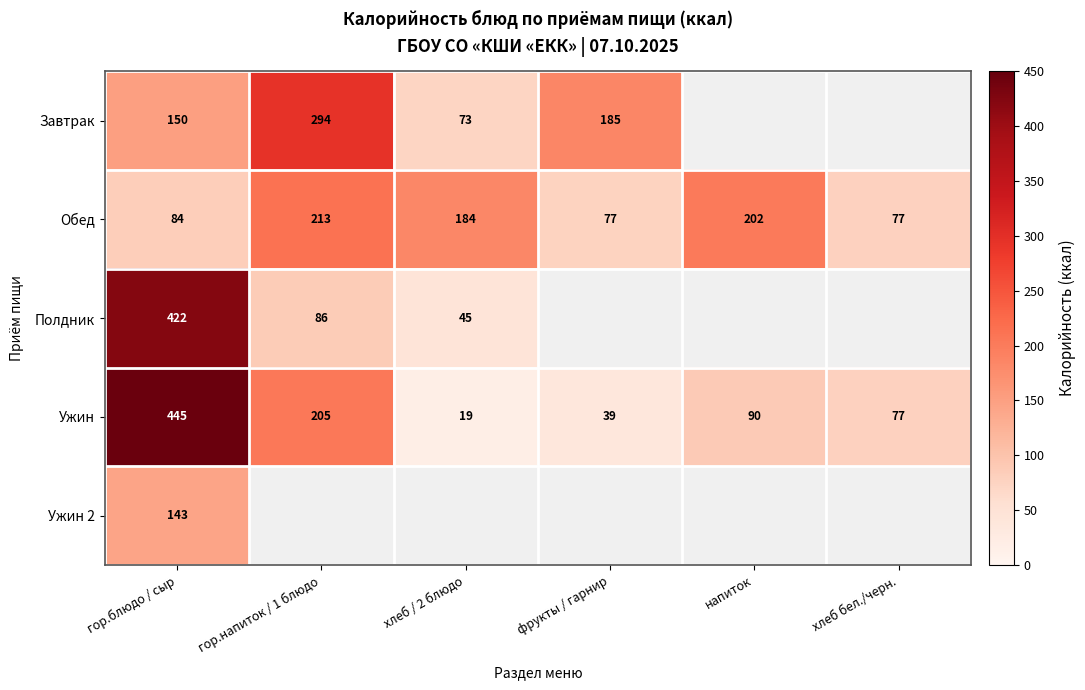

True or false: Обед has a value of 53.6 at гор.напиток / 1 блюдо.

False